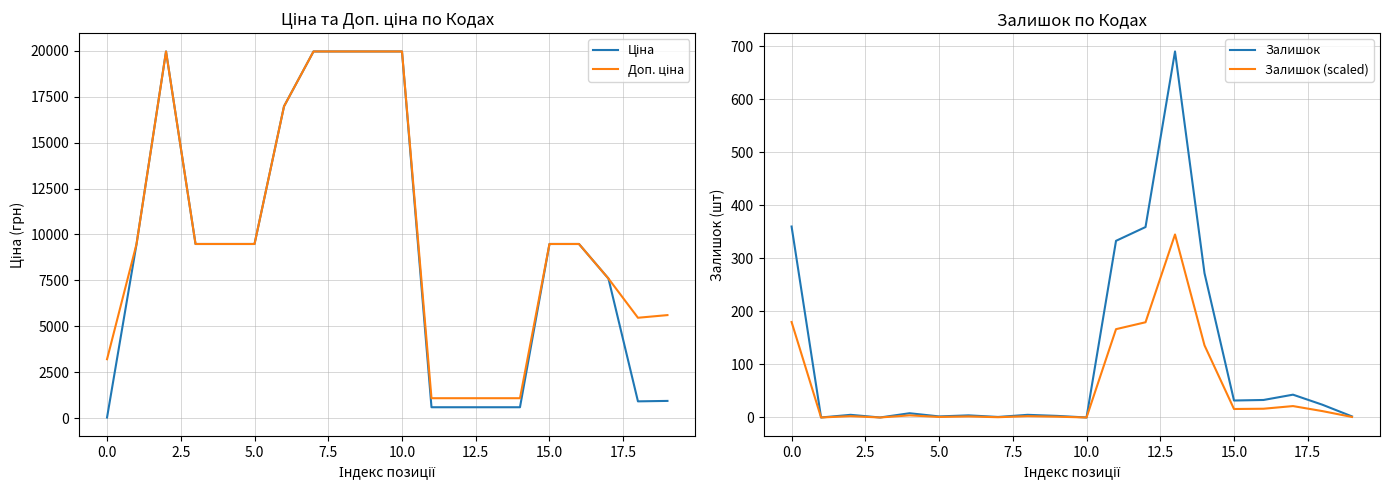

Is this an area chart (filled region under the line)?

No